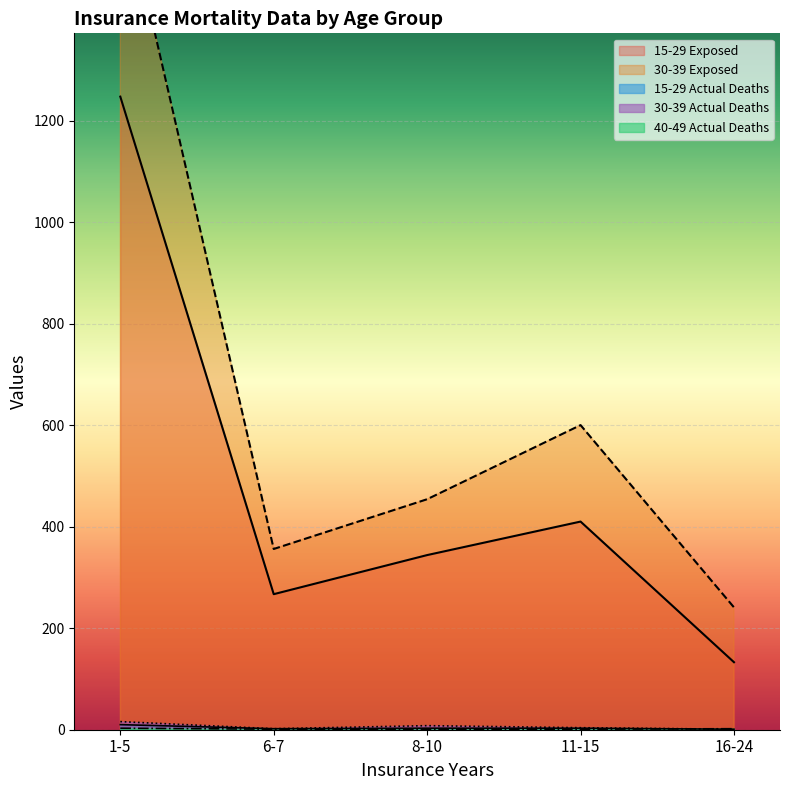

What value does the 15-29 Actual Deaths series have at 8-10?

3